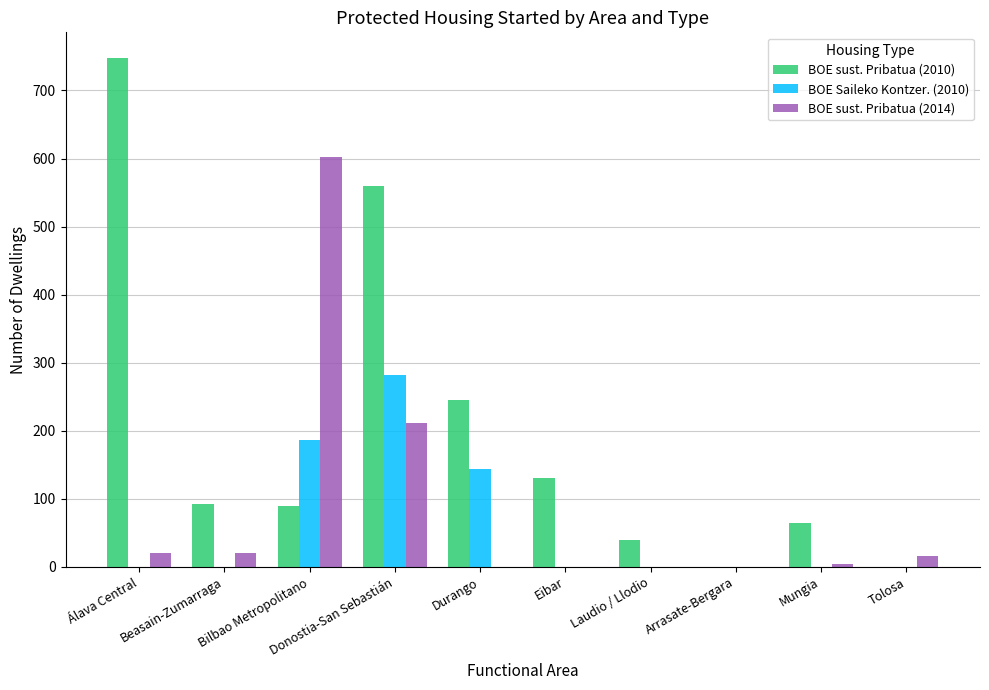

Count the number of categories in the chart.

10